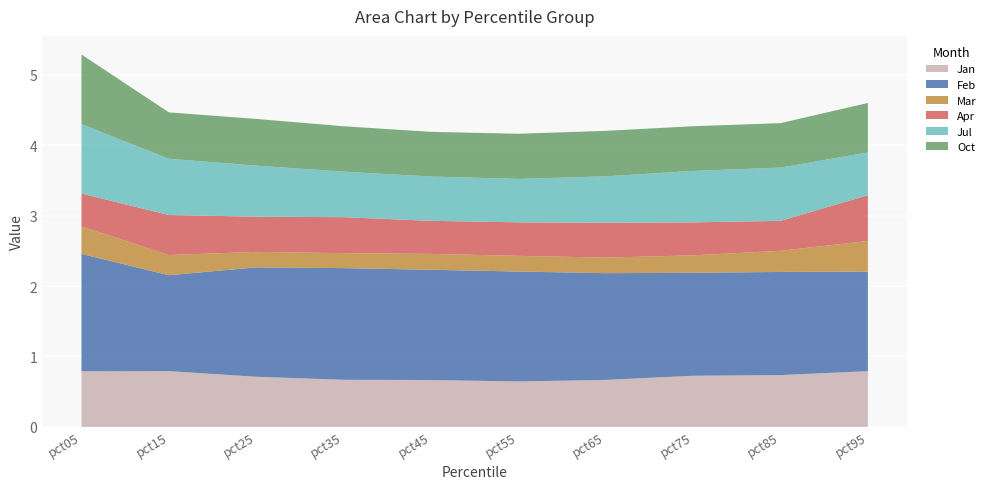

Reading right to left, what are all the values shown in this chart?

Jan: 0.8	0.7	0.7	0.7	0.6	0.7	0.7	0.7	0.8	0.8
Feb: 1.4	1.5	1.5	1.5	1.6	1.6	1.6	1.6	1.4	1.7
Mar: 0.4	0.3	0.2	0.2	0.2	0.2	0.2	0.2	0.3	0.4
Apr: 0.6	0.4	0.5	0.5	0.5	0.5	0.5	0.5	0.6	0.5
Jul: 0.6	0.8	0.7	0.7	0.6	0.6	0.6	0.7	0.8	1.0
Oct: 0.7	0.6	0.6	0.6	0.6	0.6	0.6	0.7	0.7	1.0